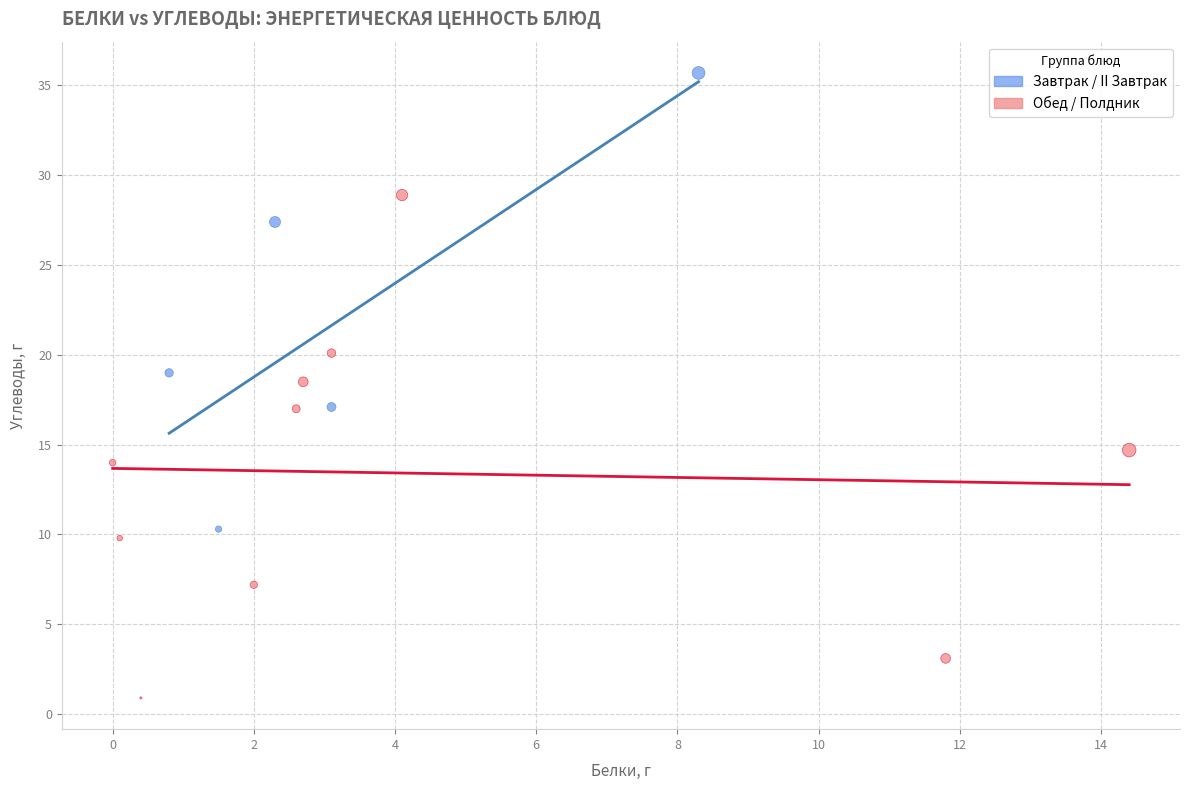

What are all the series names shown in the legend?

Завтрак / II Завтрак, Обед / Полдник